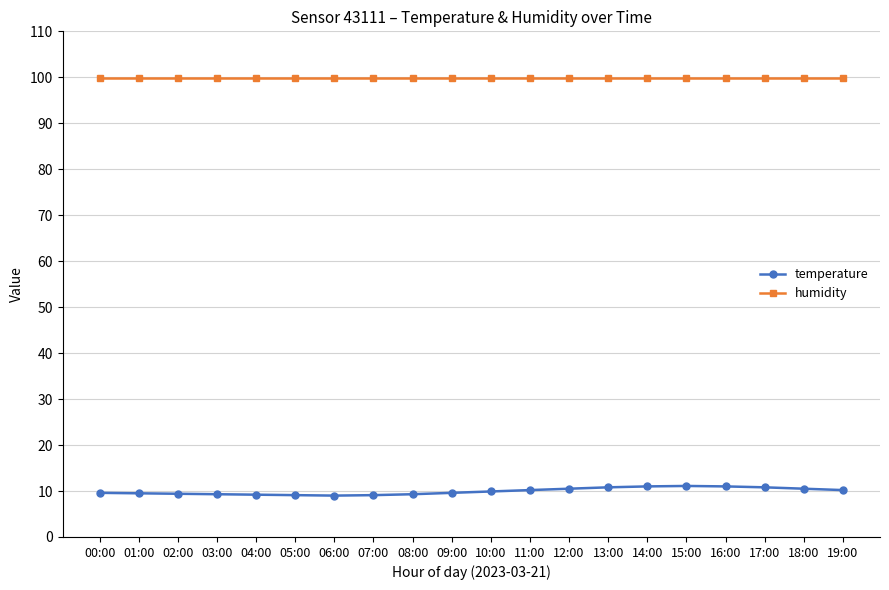

How many categories are shown in the chart?

20